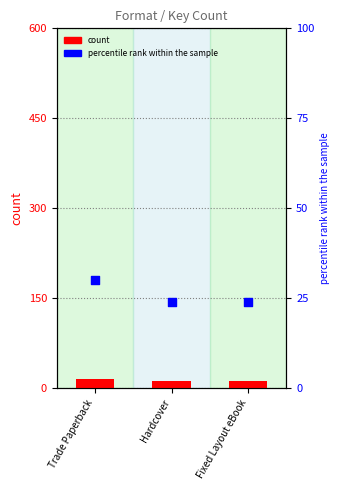

Which series has the widest spread of Y values?

percentile rank within the sample